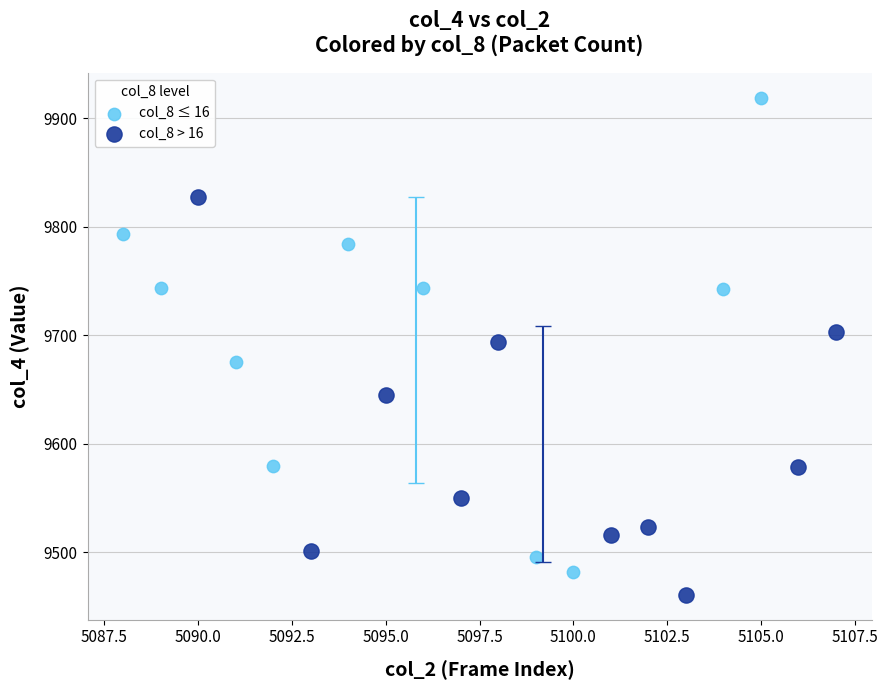

Which series contains the highest Y value?

col_8 ≤ 16